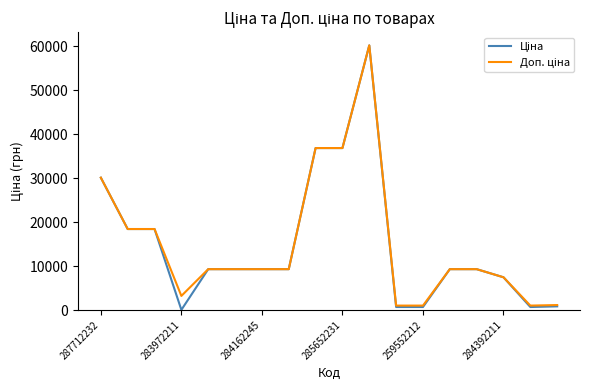

What is the maximum value shown in the chart?

60205.6